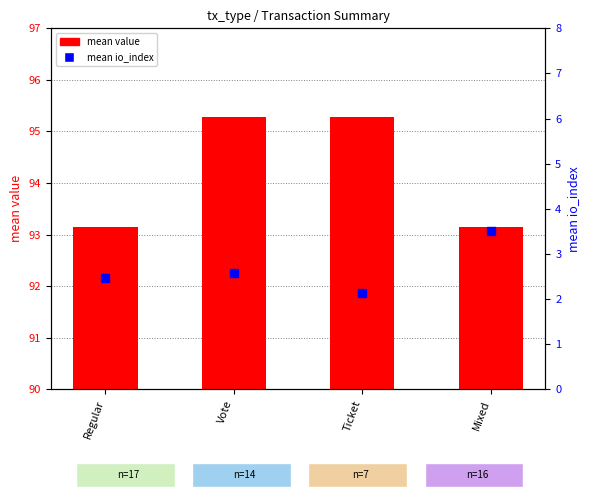

Which series has the largest Y range (max minus min)?

mean value